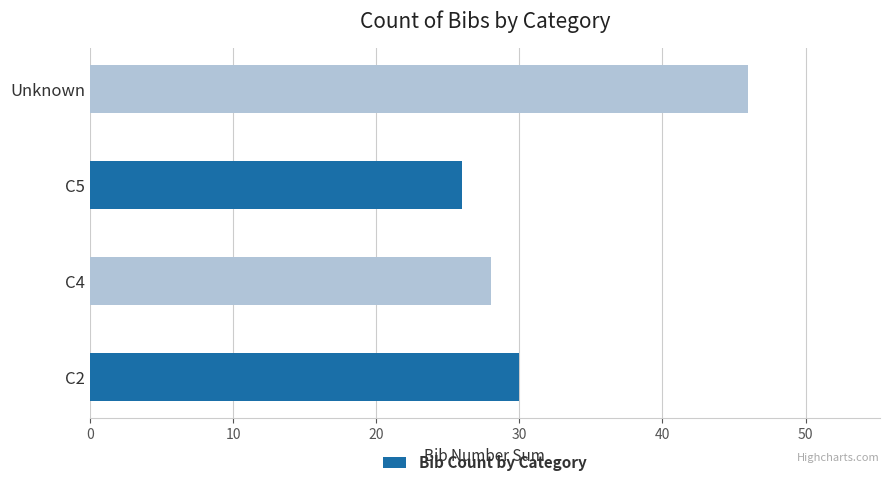

Approximately how many times larger is the value at C4 compared to C2?

0.9